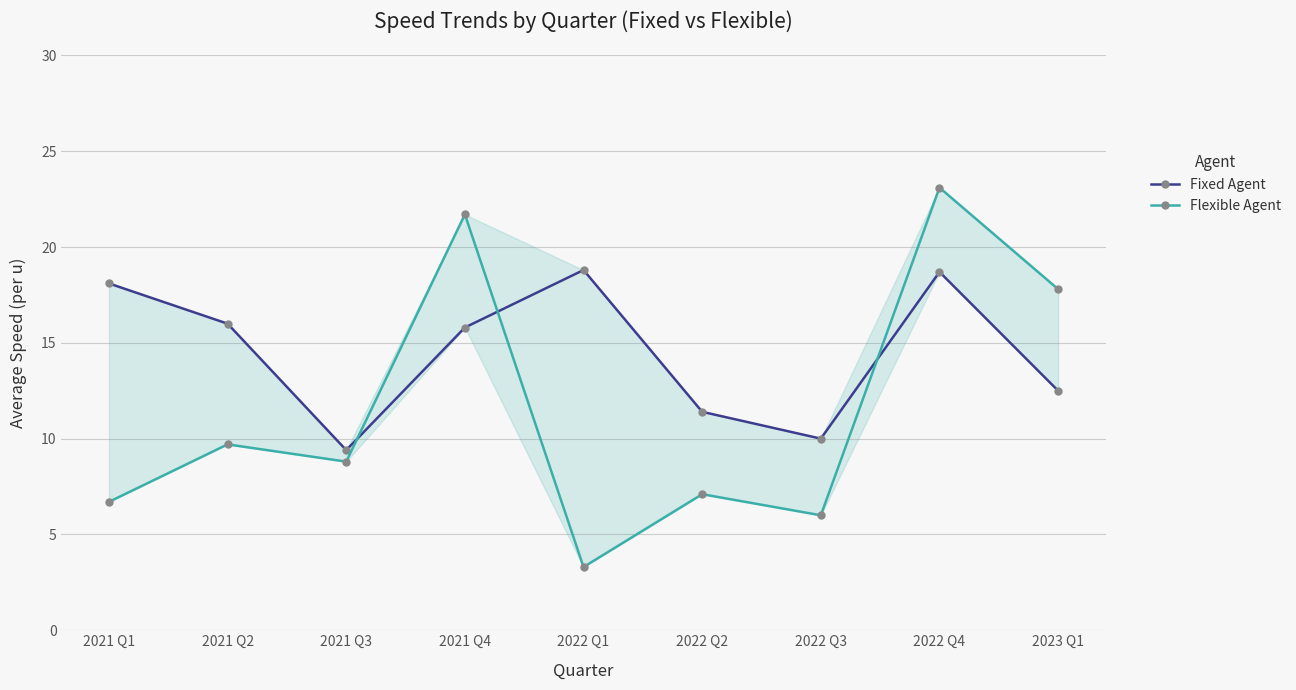

Reading right to left, list all the values displayed in this chart.

Fixed Agent: 12.5	18.7	10.0	11.4	18.8	15.8	9.4	16.0	18.1
Flexible Agent: 17.8	23.1	6.0	7.1	3.3	21.7	8.8	9.7	6.7